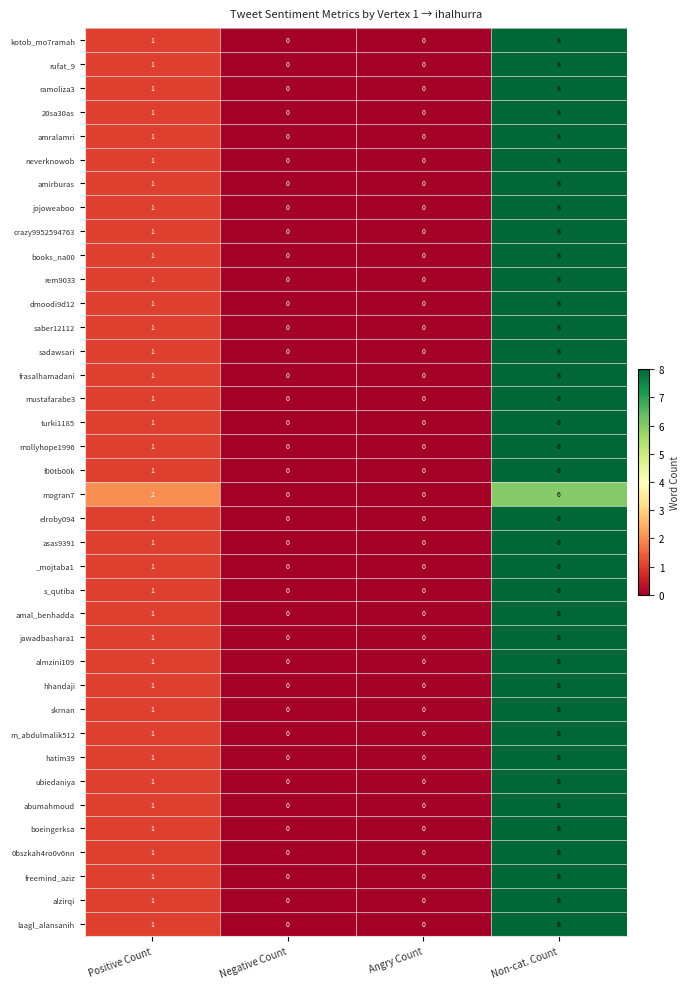

Count the number of data series in this chart.

38